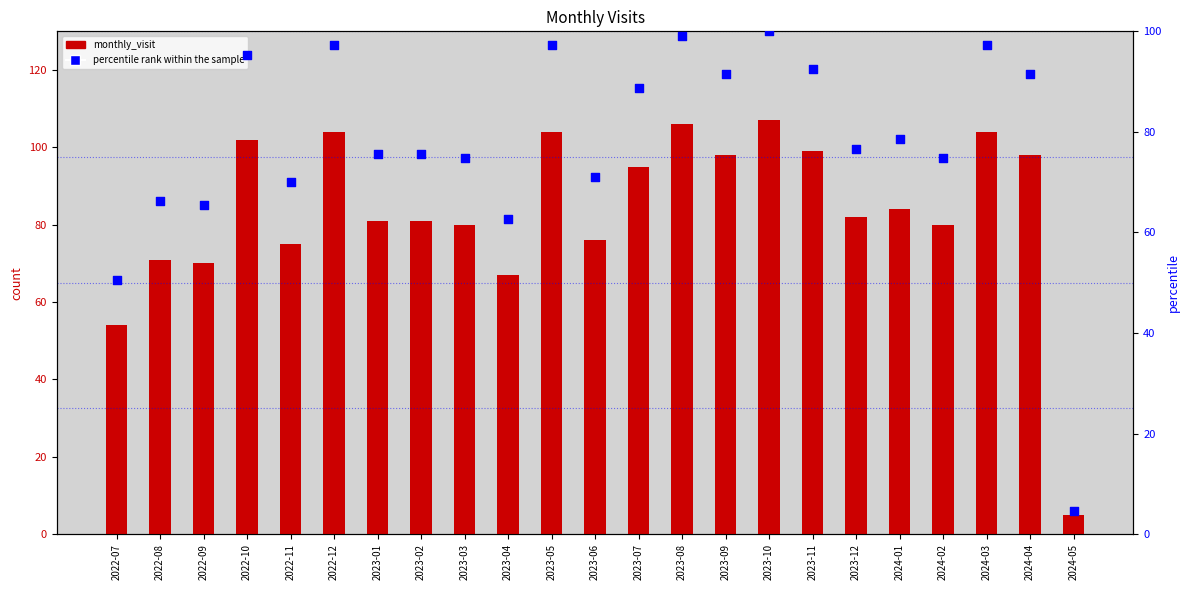

At which category is the sum across all series the highest?

2023-10